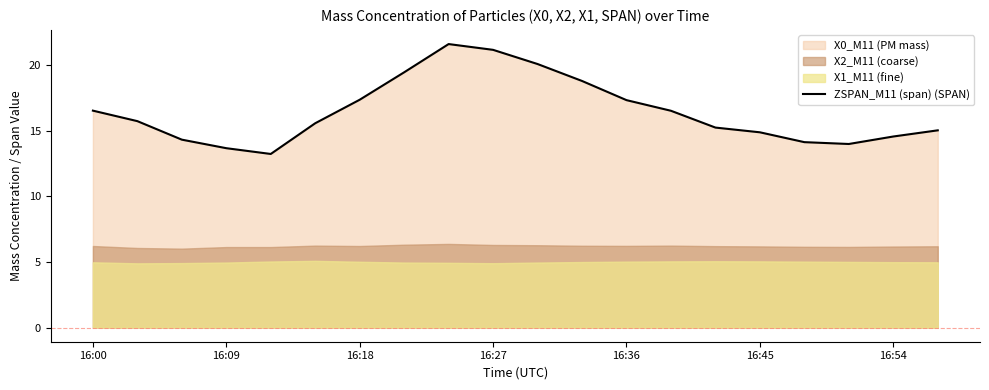

The value at 10 is 28.6. True or false?

False